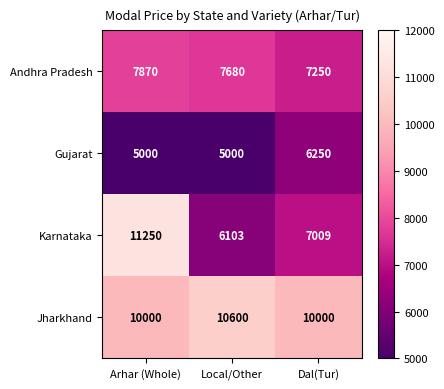

How many Andhra Pradesh values are between 7250 and 7870?

3